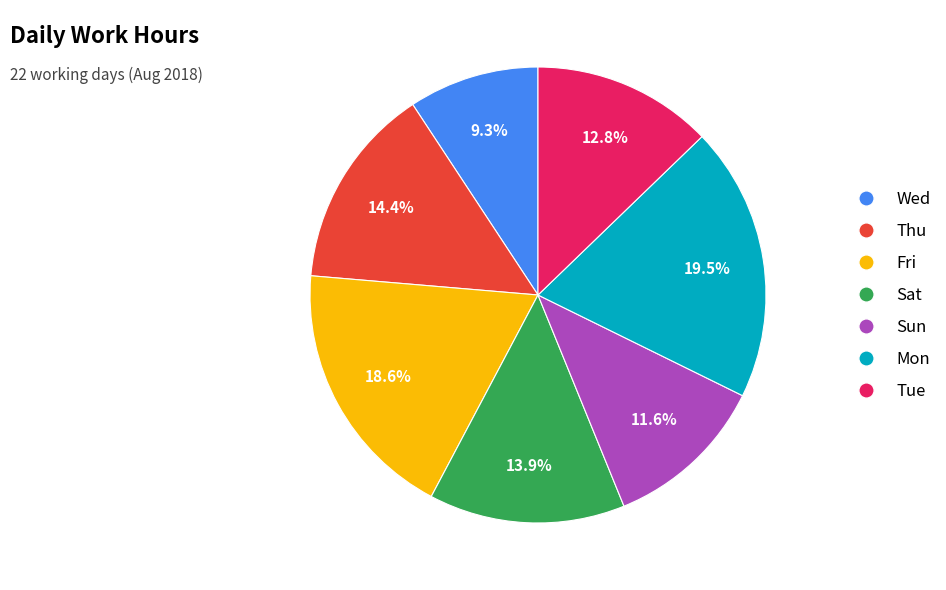

Does any single category account for the majority?

No